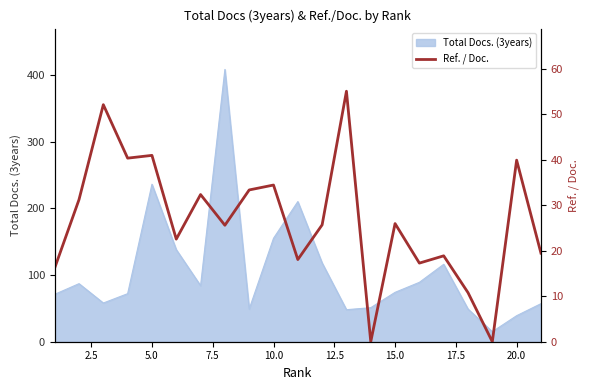

What is the greatest value displayed?

55.1